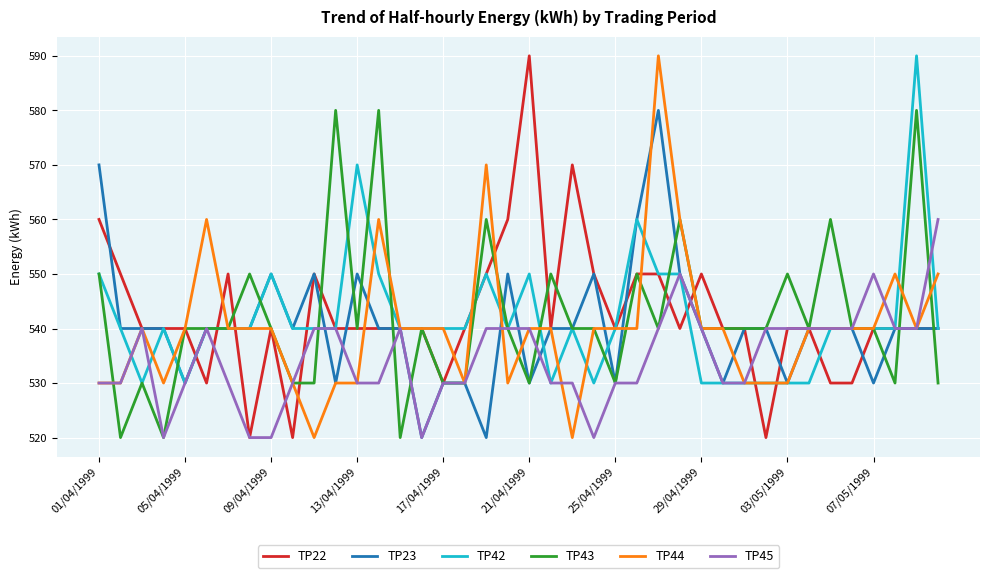

What is the smallest value displayed?

520